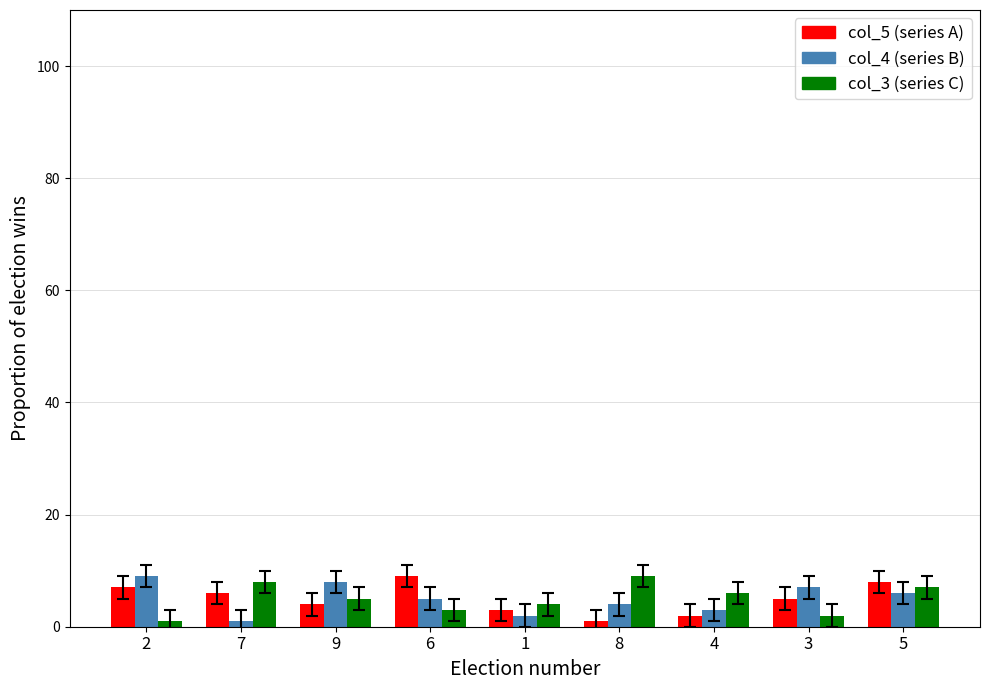

Reading right to left, transcribe all the data shown in this chart.

col_5: 8	5	2	1	3	9	4	6	7
col_4: 6	7	3	4	2	5	8	1	9
col_3: 7	2	6	9	4	3	5	8	1